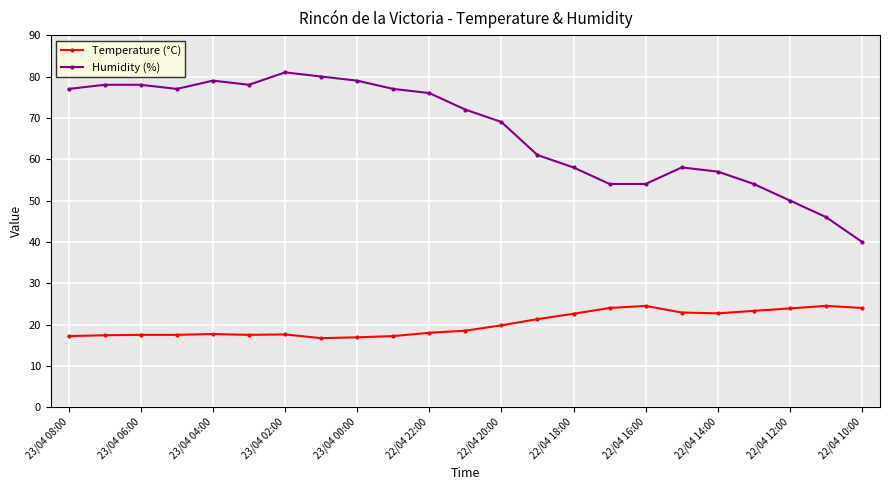

What is the difference between the maximum and minimum values in the Temperature (°C) series?

7.8